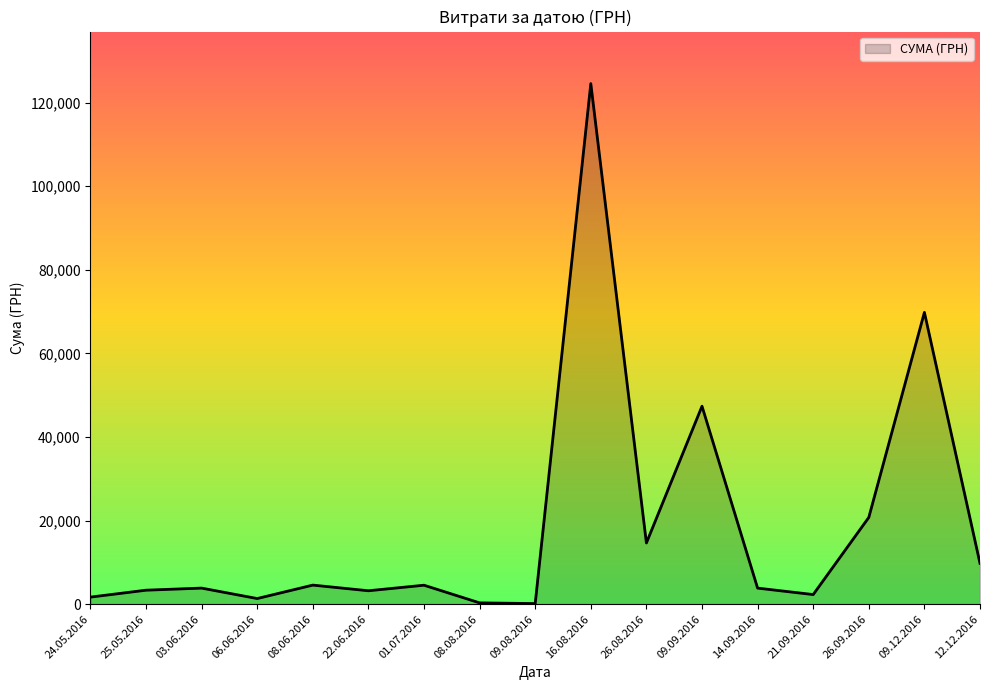

Between 12.12.2016 and 14.09.2016, which is larger?

12.12.2016